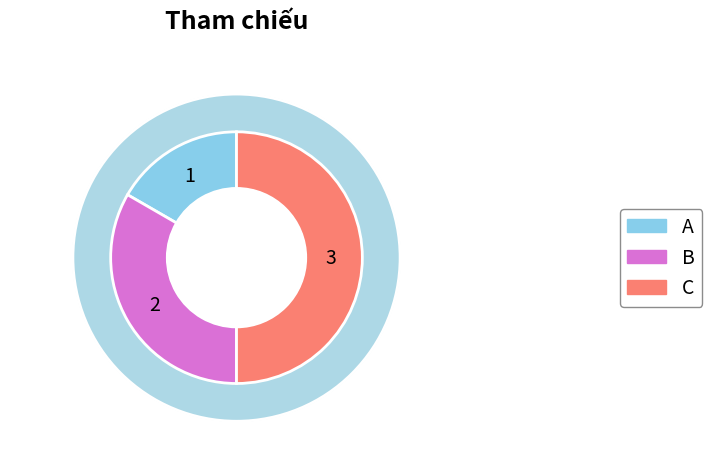

To the nearest percent, what percentage of the pie is A?

17%